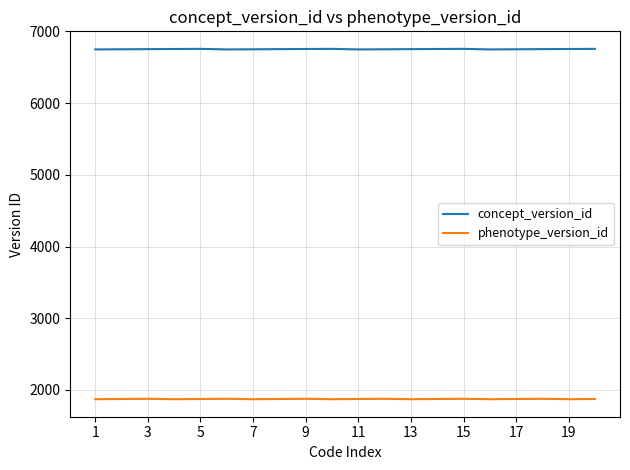

What is the average value of the phenotype_version_id series?

1874